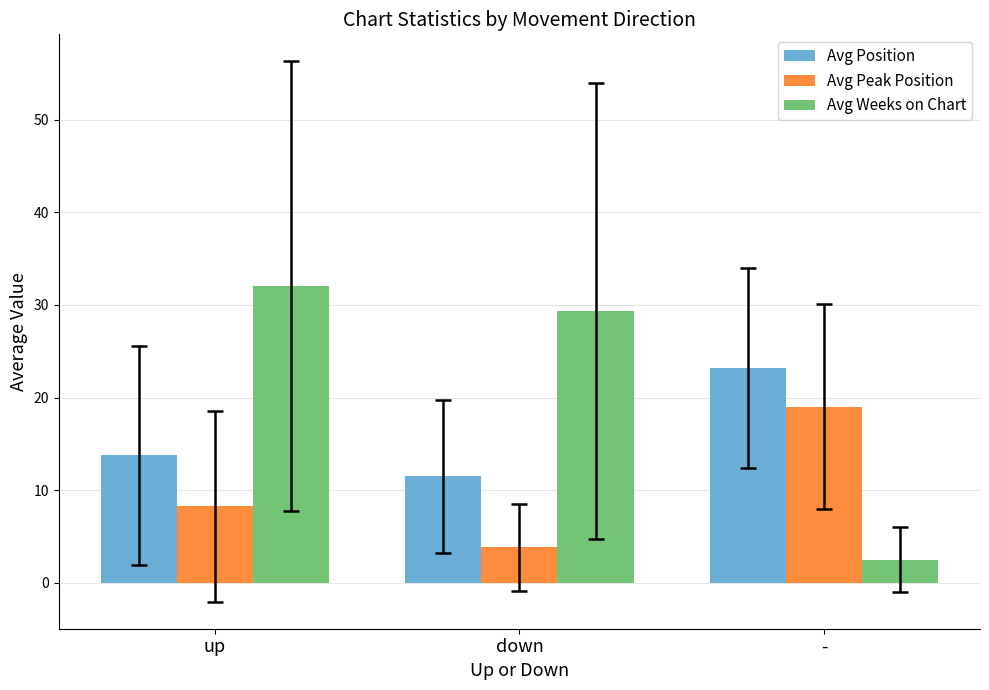

What is the label of the 3rd bar from the left?

-